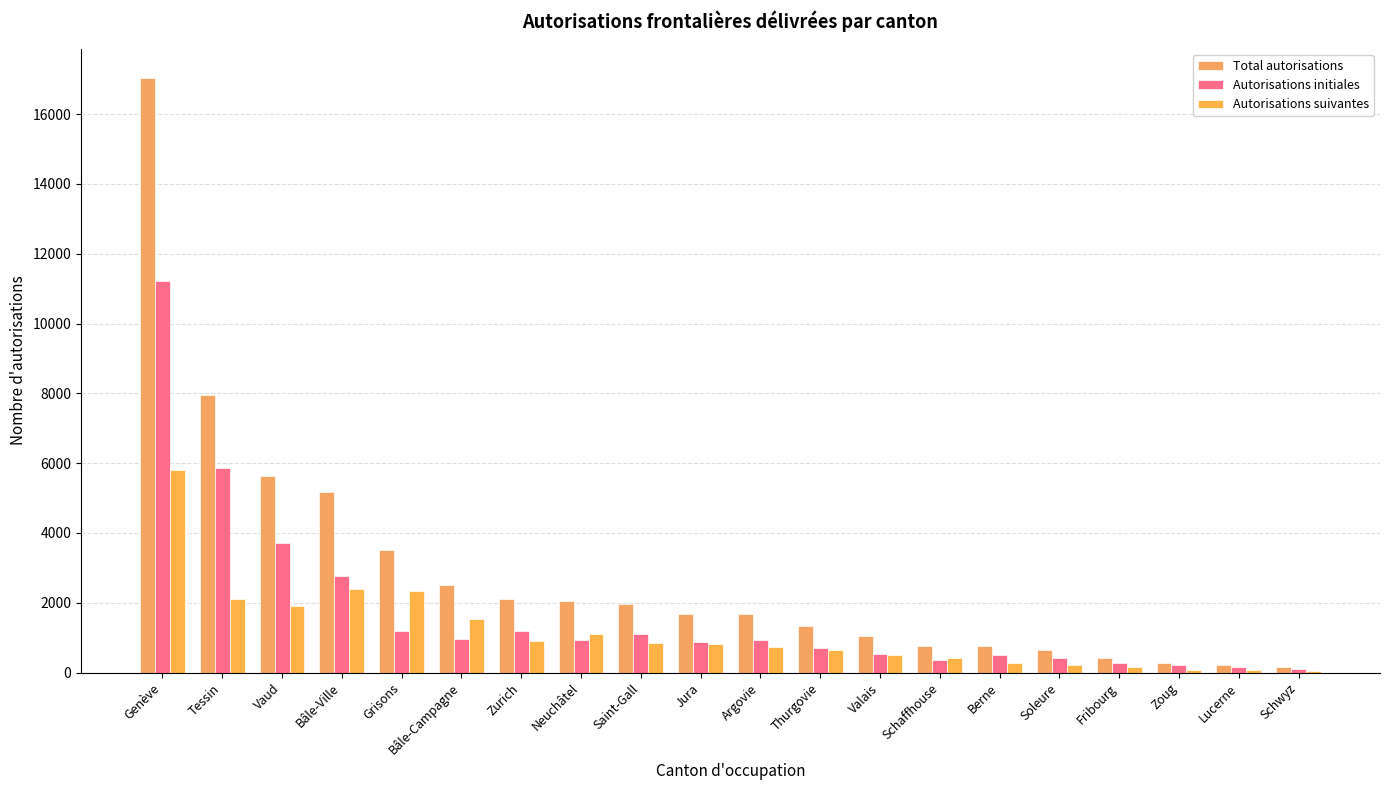

What is the average value of the Total autorisations series?

2847